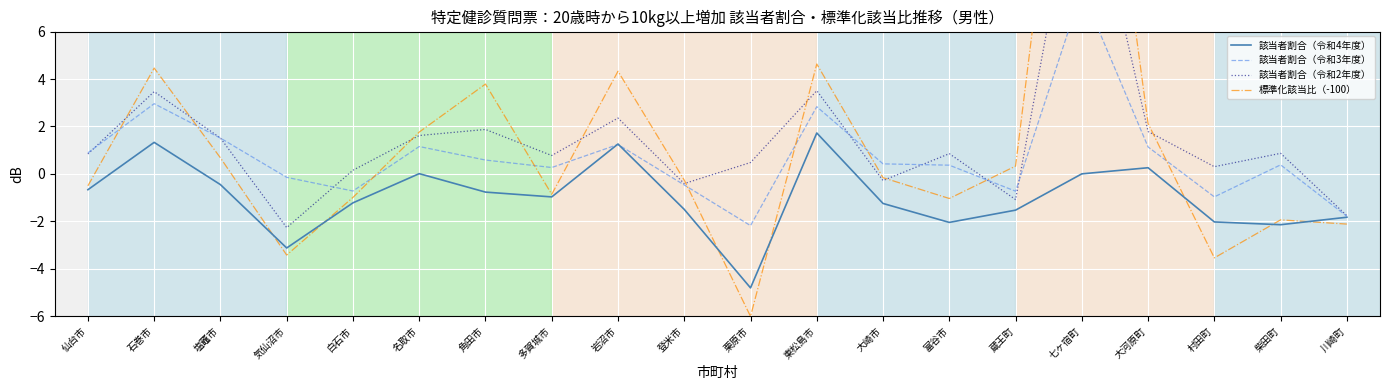

Does the chart display data point markers on the line(s)?

No